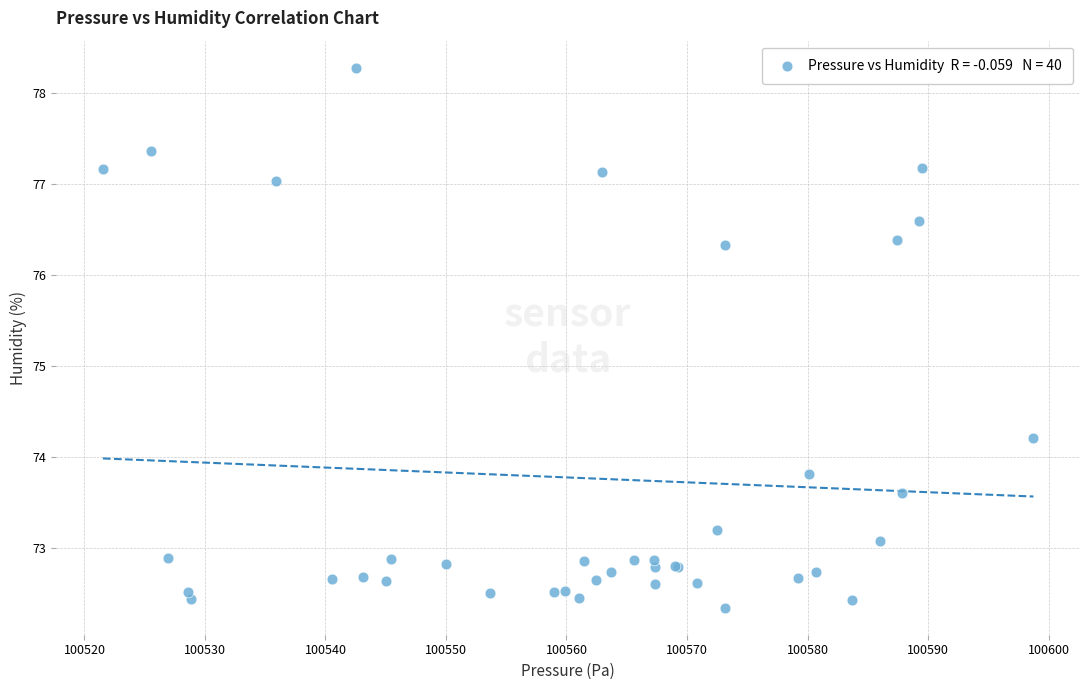

What Y value in the scatter plot is closest to 75?

74.2